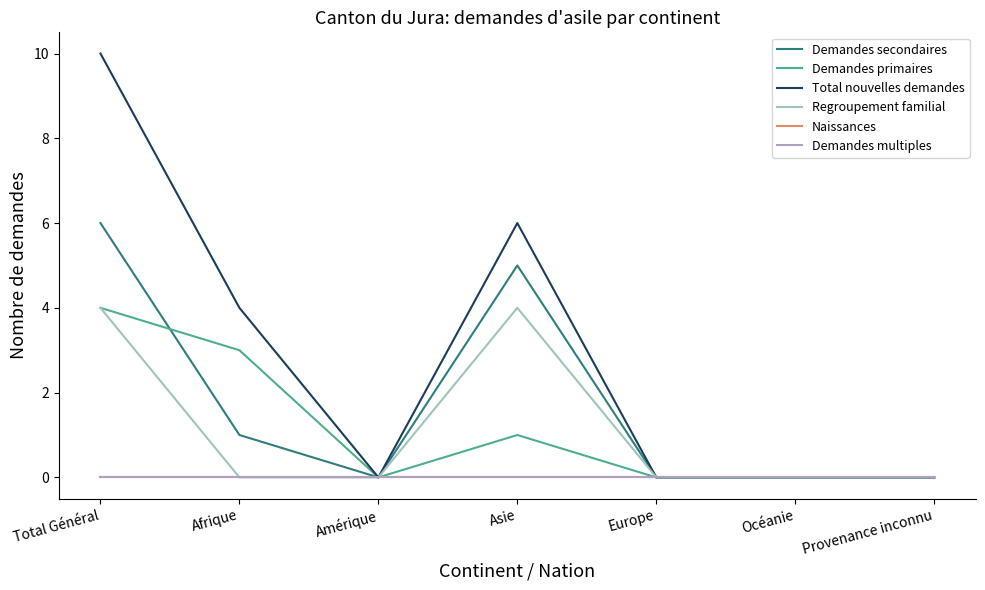

Between Total Général and Europe, which series saw the biggest shift?

Total nouvelles demandes